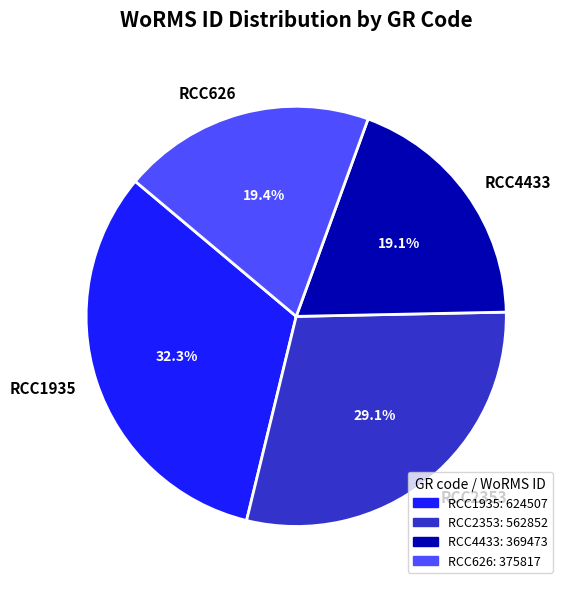

To the nearest percent, what is the combined percentage of RCC626 and RCC4433?

39%